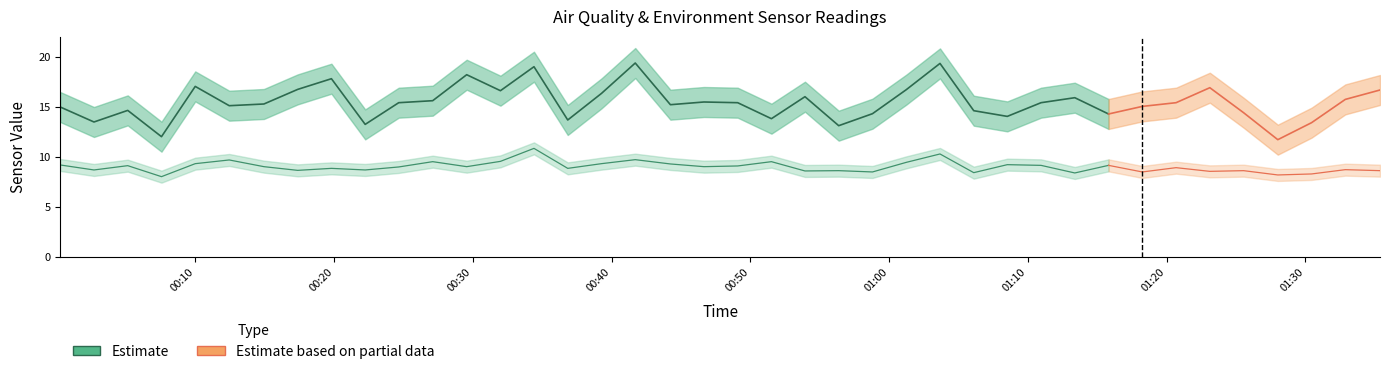

Is it true that SDS_P2 equals 9.0 at 19?

True